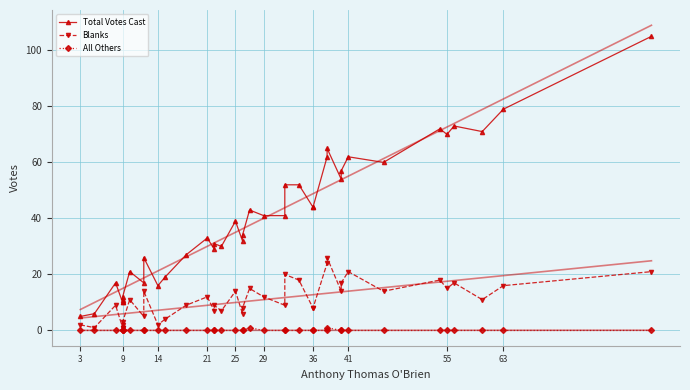

Between 29 and 41, which series saw the biggest shift?

Total Votes Cast